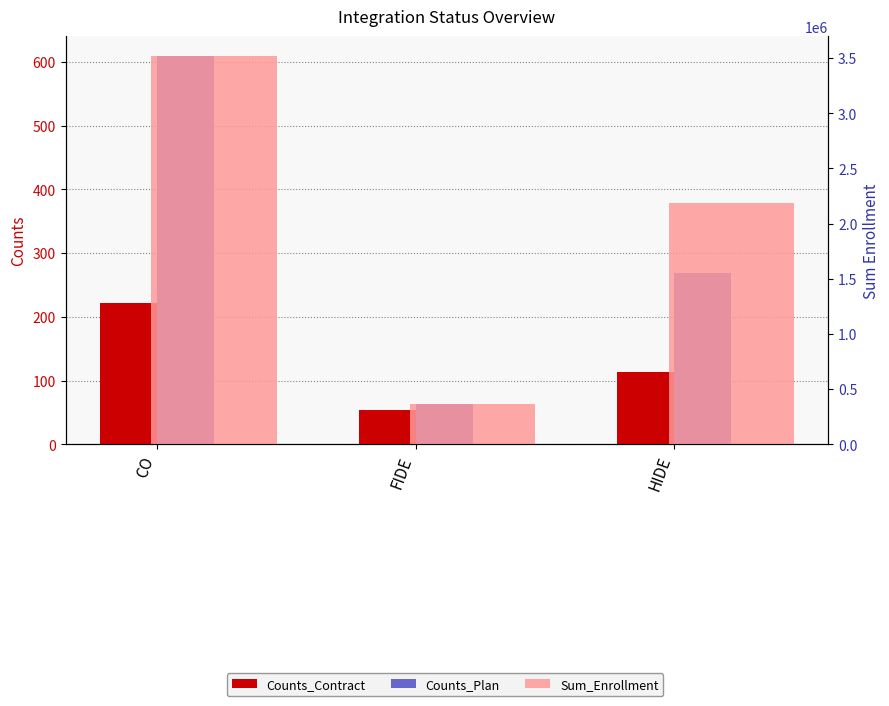

The value of Counts_Plan at FIDE is 37. True or false?

False